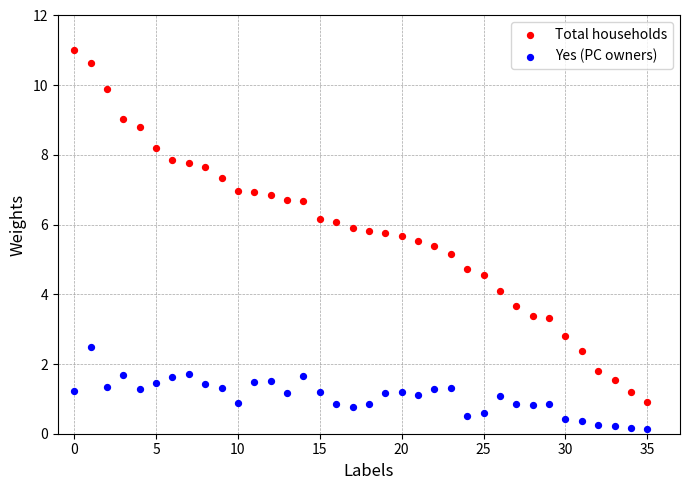

Across all data points, what is the range of Y values (max minus min)?

10.9